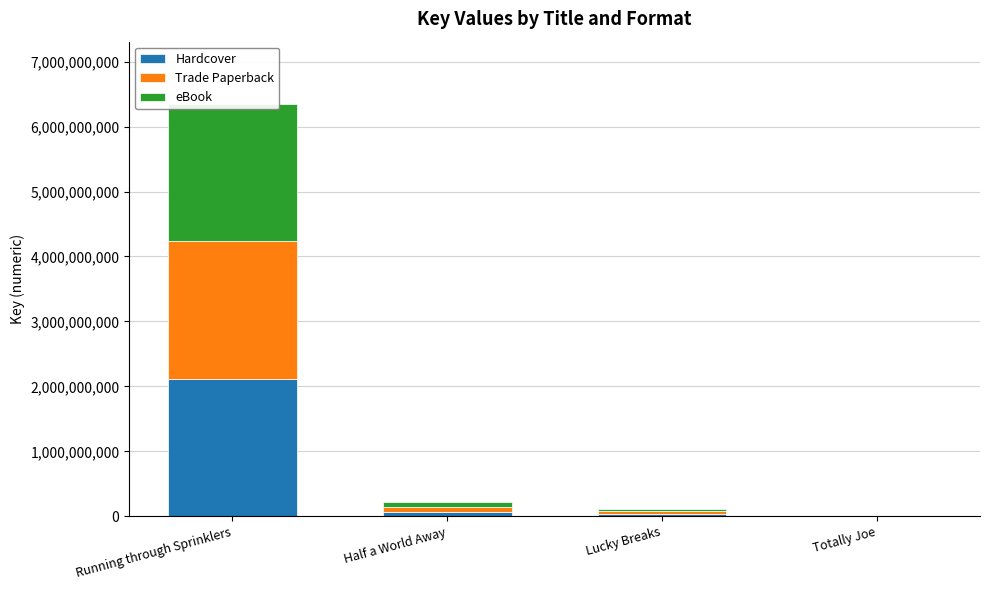

The value of eBook at Totally Joe is 1819390. True or false?

True